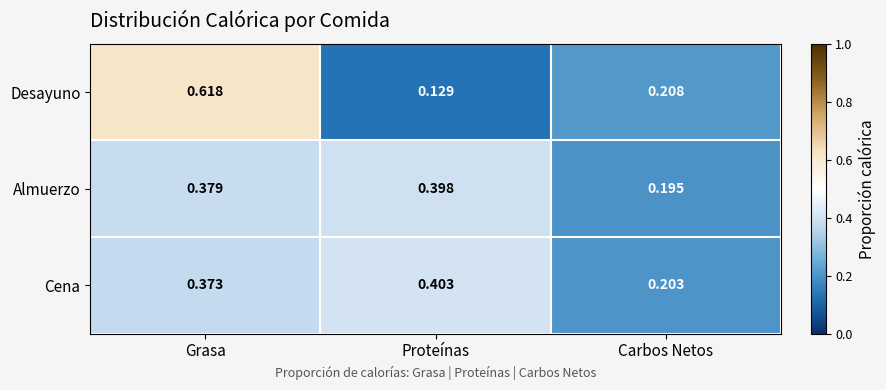

At how many categories does at least one series exceed 0?

3